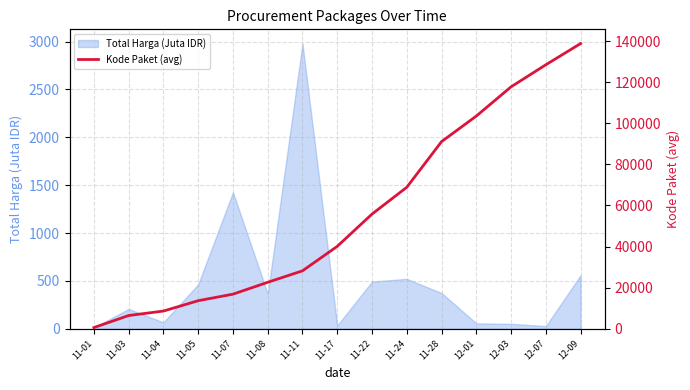

What is the maximum value for Total Harga (Juta IDR)?

2979.4